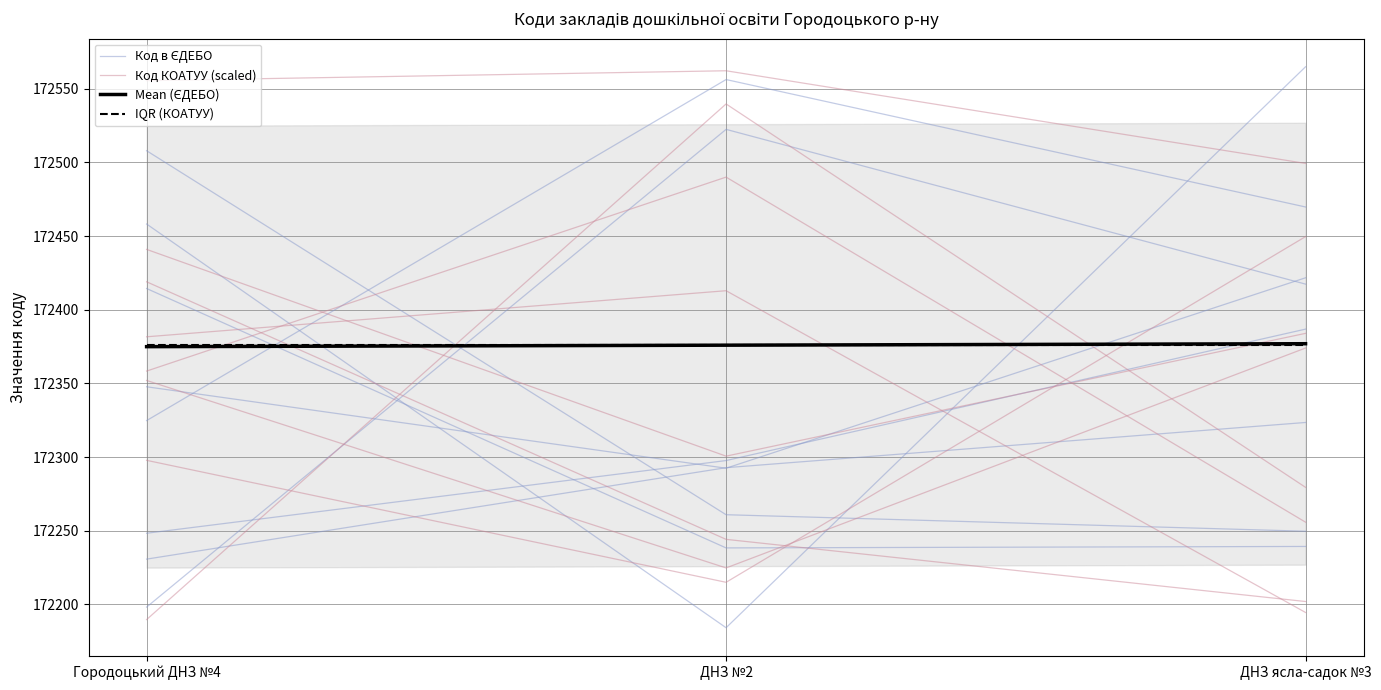

What is the highest value of the Код в ЄДЕБО series?

172556.3